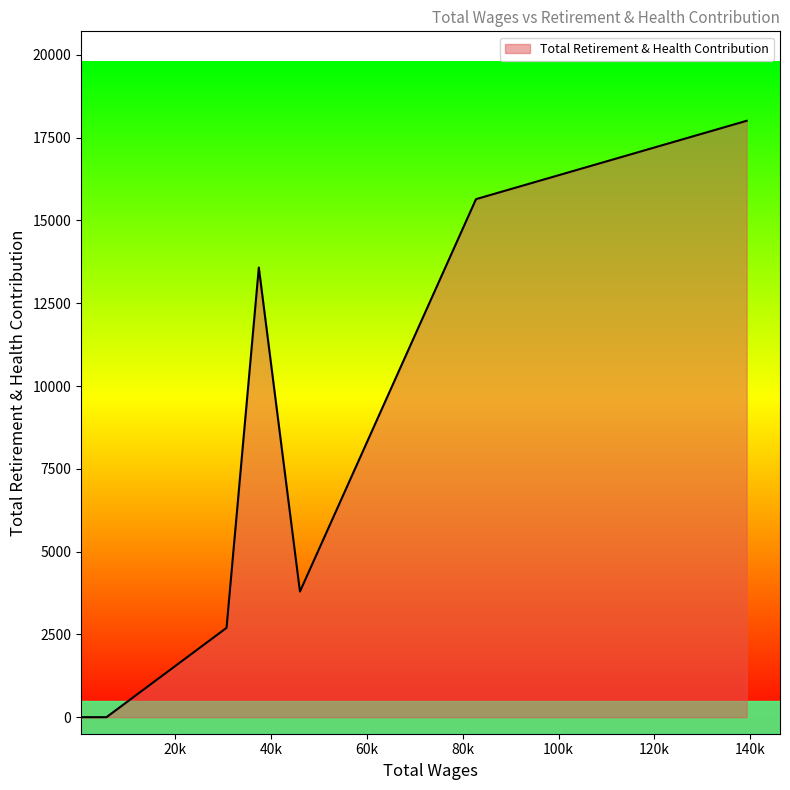

True or false: the data has more than 2 interior local peaks.

False